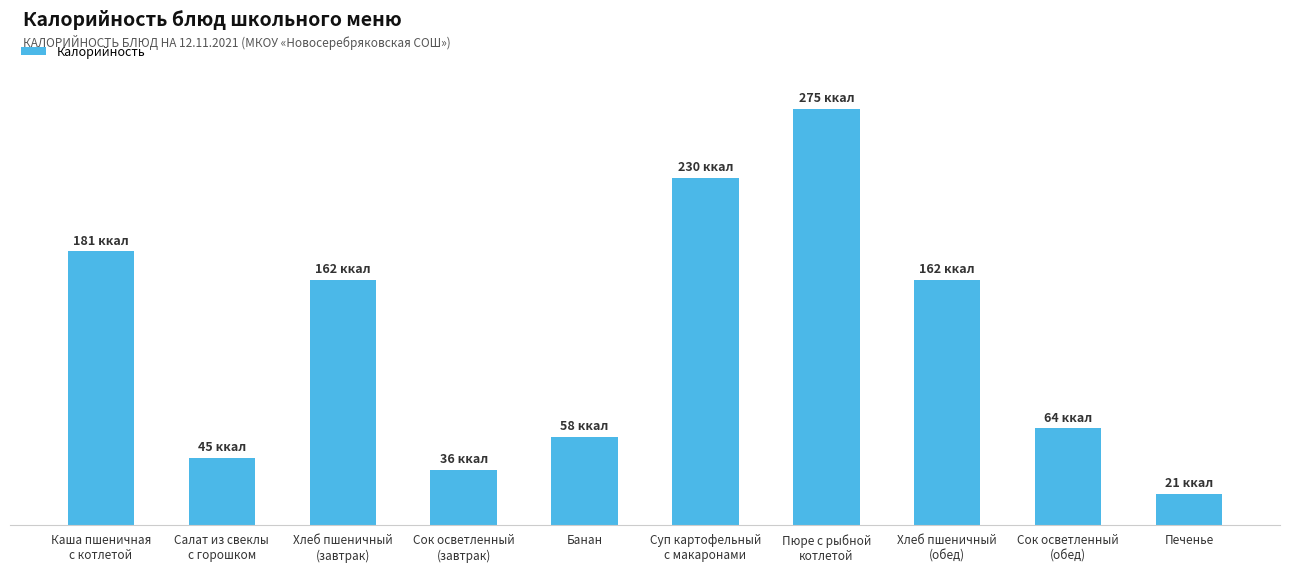

Reading right to left, extract all data points from this chart.

Печенье=20.6	Сок осветленный
(обед)=64.0	Хлеб пшеничный
(обед)=162.2	Пюре с рыбной
котлетой=275.2	Суп картофельный
с макаронами=229.5	Банан=58.3	Сок осветленный
(завтрак)=36.3	Хлеб пшеничный
(завтрак)=162.2	Салат из свеклы
с горошком=44.6	Каша пшеничная
с котлетой=181.0